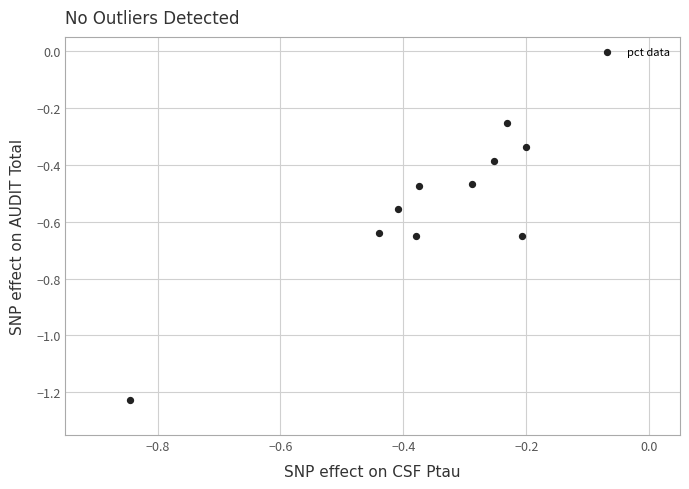

What is the range of Y values (max minus min)?

1.0